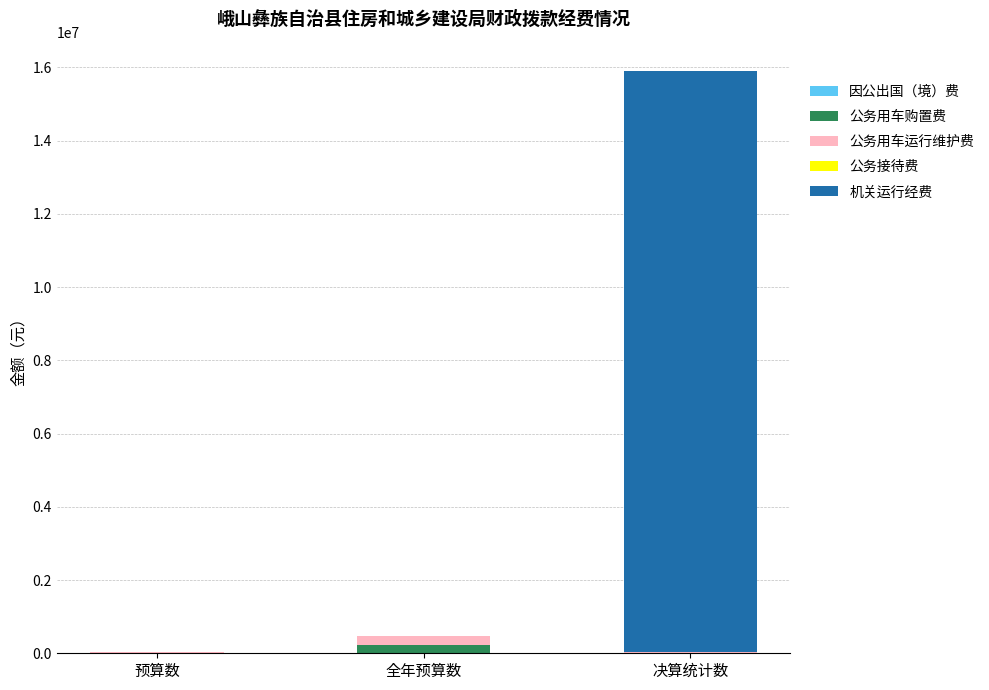

What is the sum of all 公务用车购置费 values?

221000.0